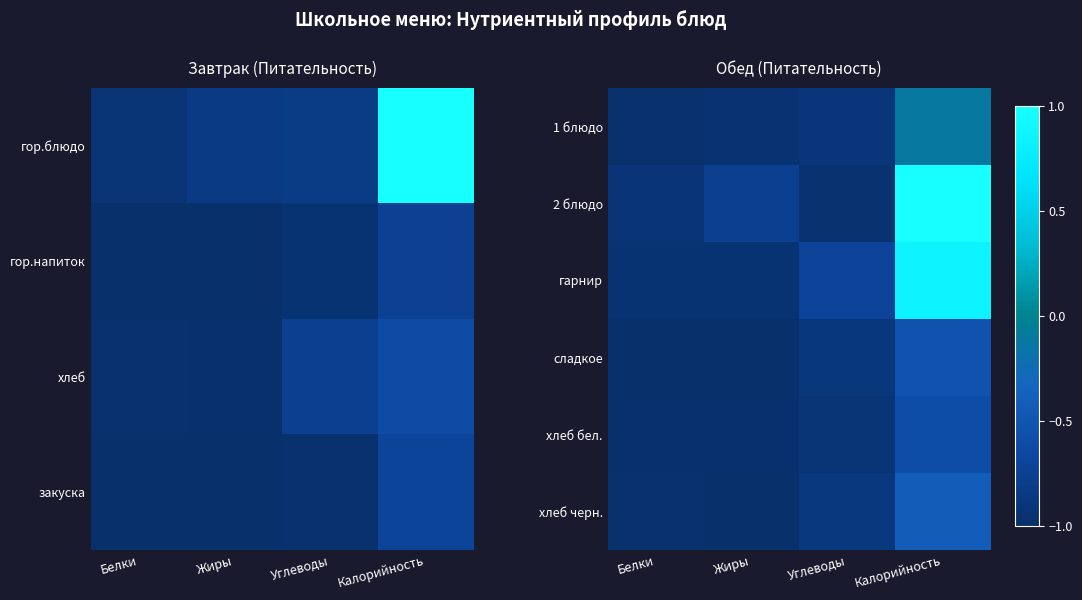

Which category has the highest value in the гарнир series?

Калорийность